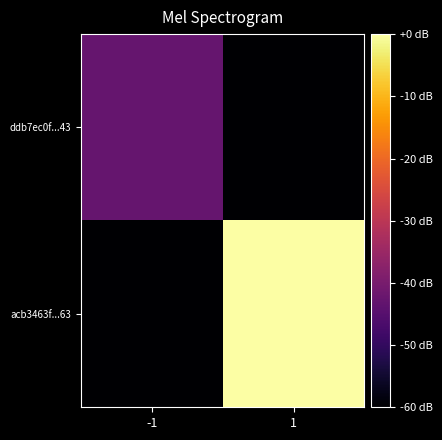

What is the minimum value shown in the chart?

-60.0